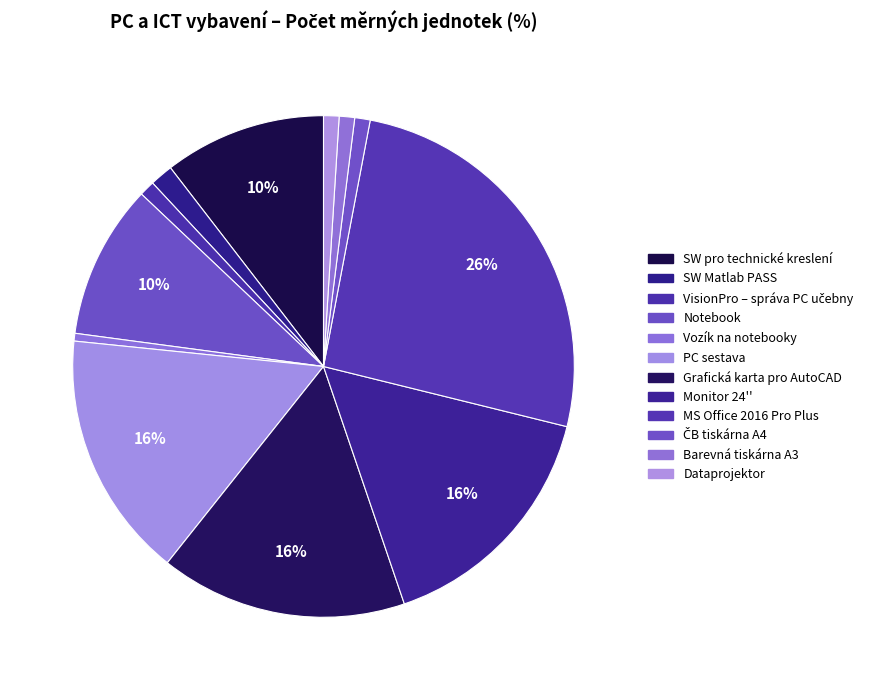

True or false: SW Matlab PASS accounts for 1% of the total.

True